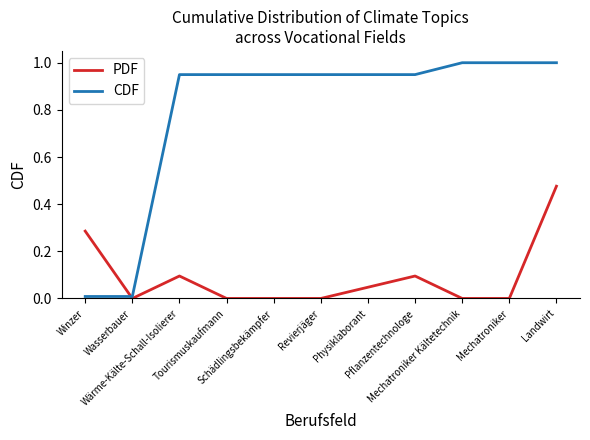

How many intersections are there between CDF and PDF?

1